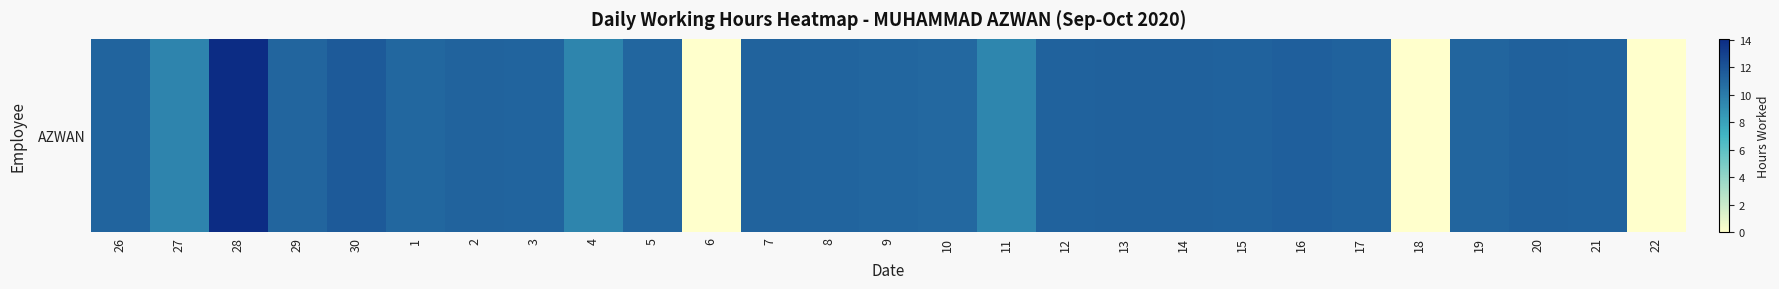

Approximately how many times larger is the value at 27 compared to 9?

0.9